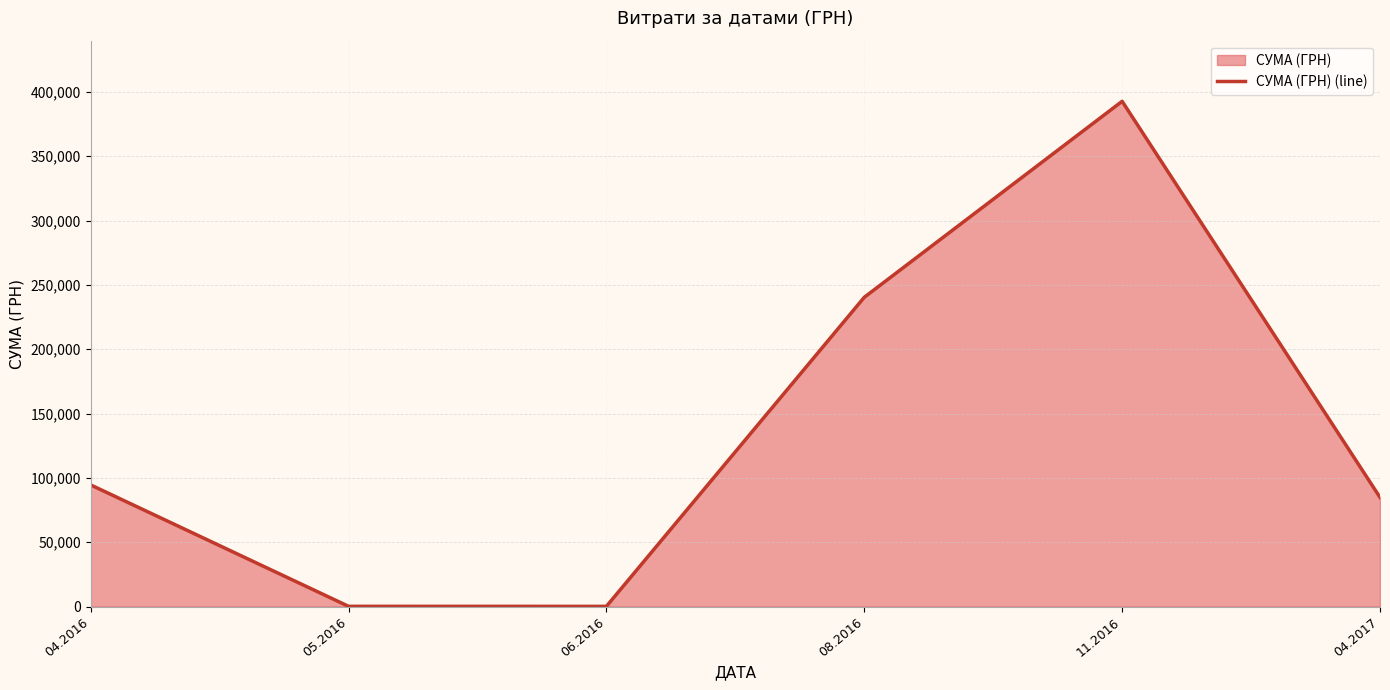

What is the difference between the maximum and second lowest values?

392457.4